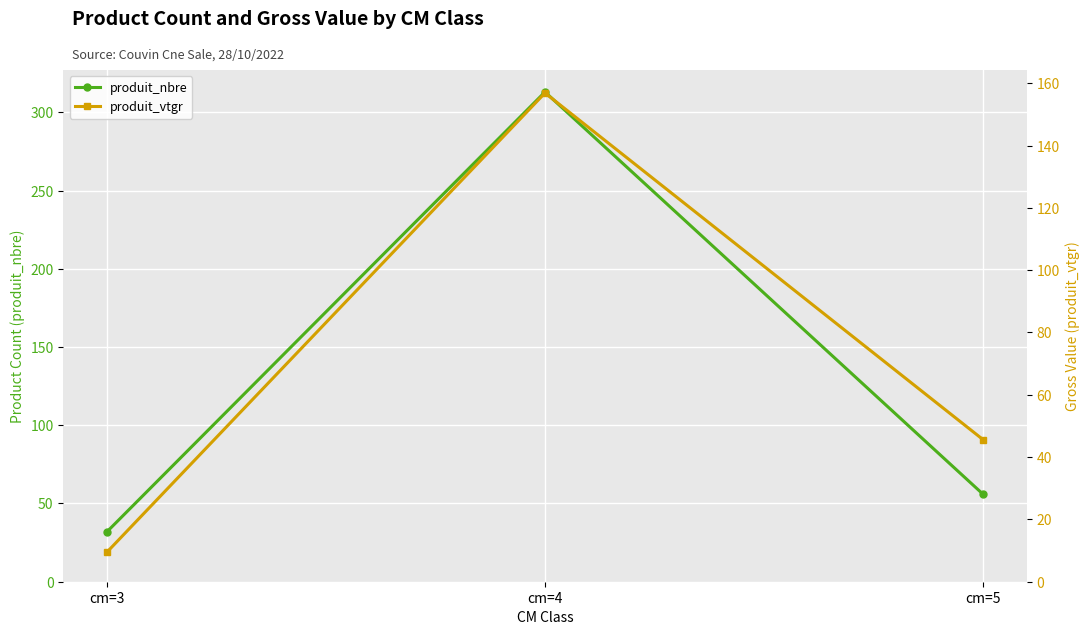

What is the difference between the maximum and minimum values in the produit_nbre series?

281